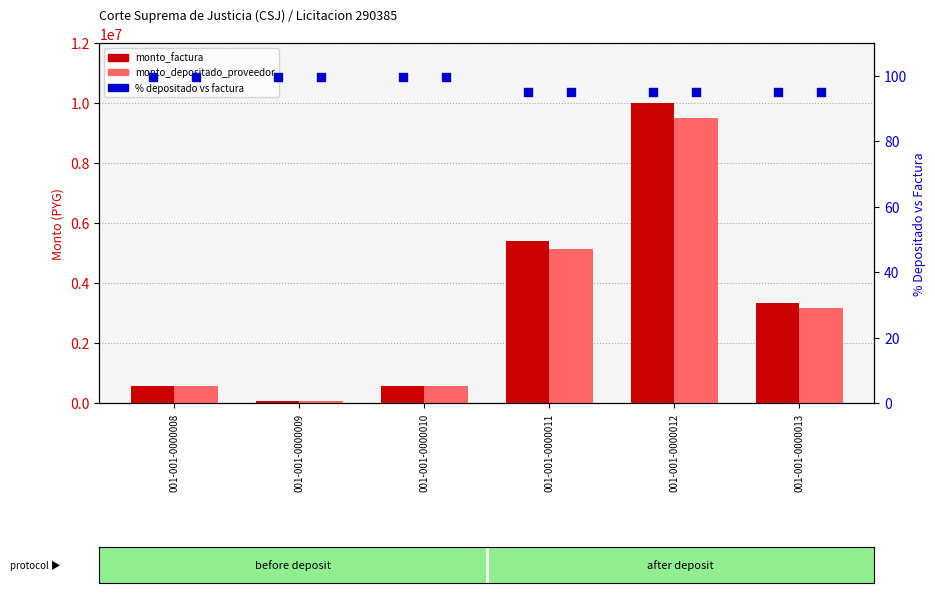

Is the value of % depositado vs factura at 001-001-0000011 greater than the value of monto_factura at 001-001-0000009?

No